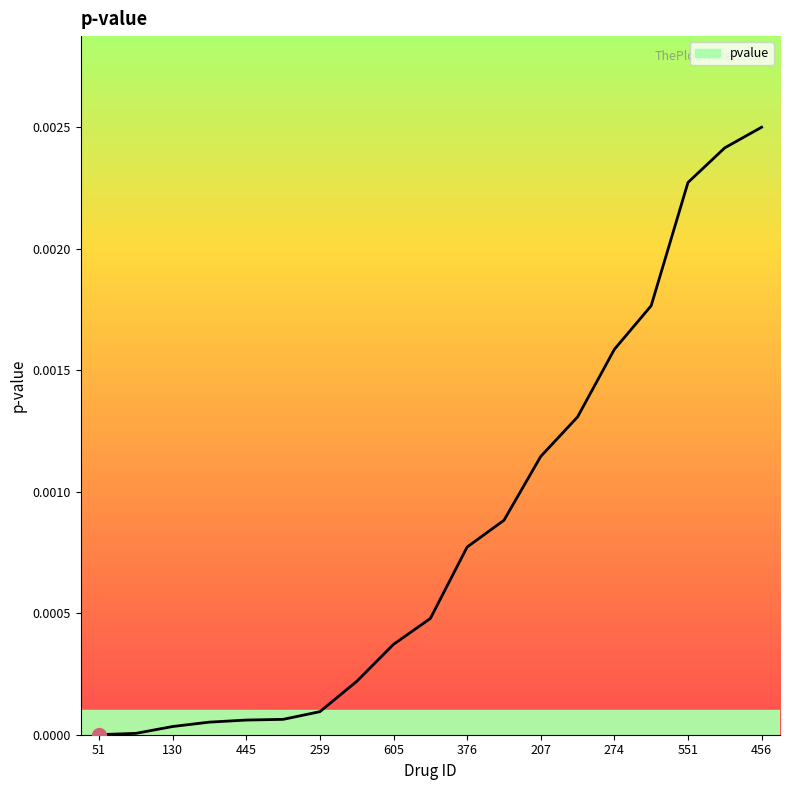

Where is the data nearest to the value 0?

51